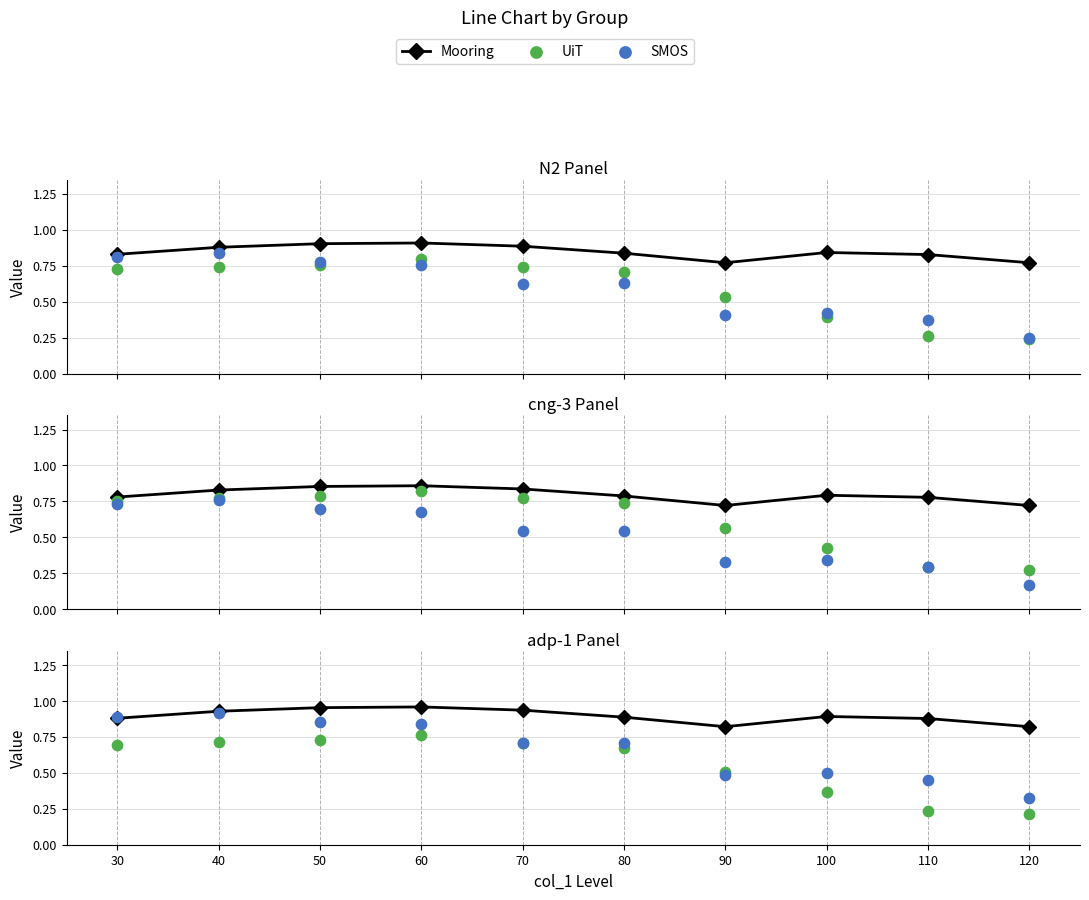

What is the total value across all series at 120?

1.4